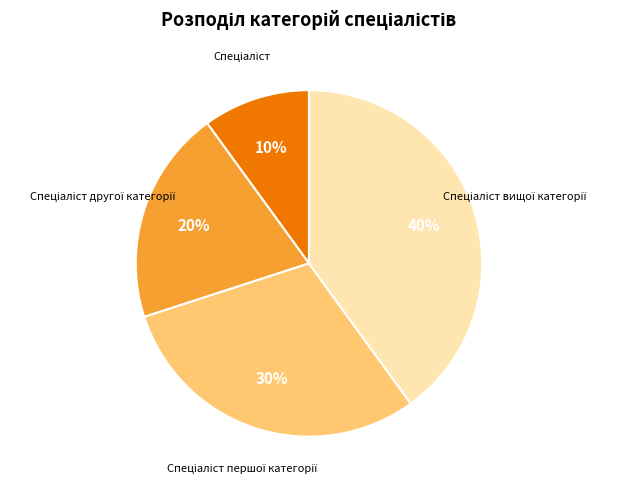

Is there a majority slice in this chart?

No